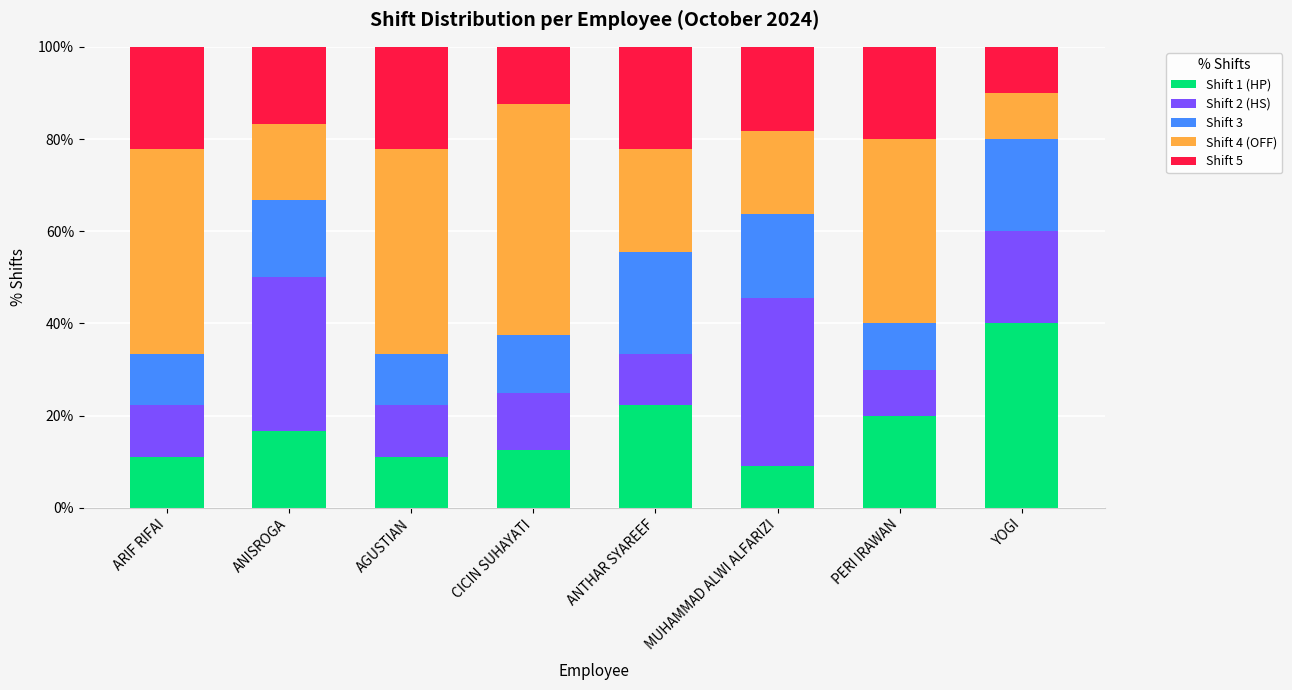

What is the sum of all Shift 1 (HP) values?

142.7